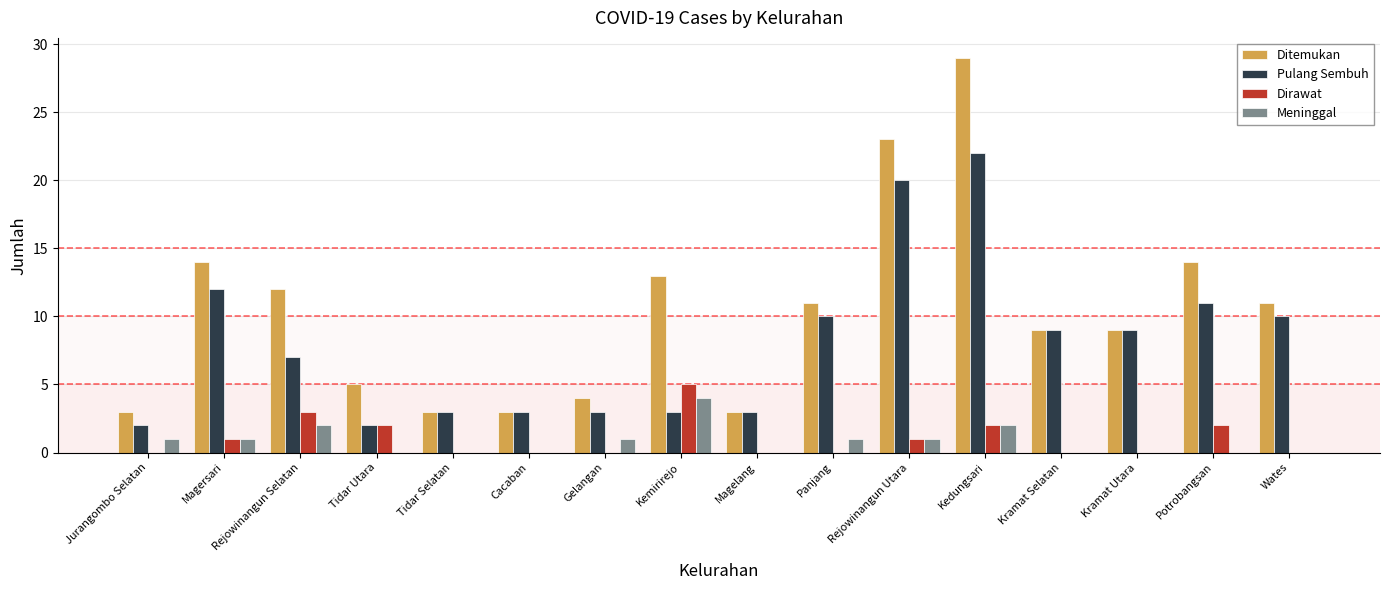

True or false: Dirawat has a value of 0 at Kramat Utara.

True